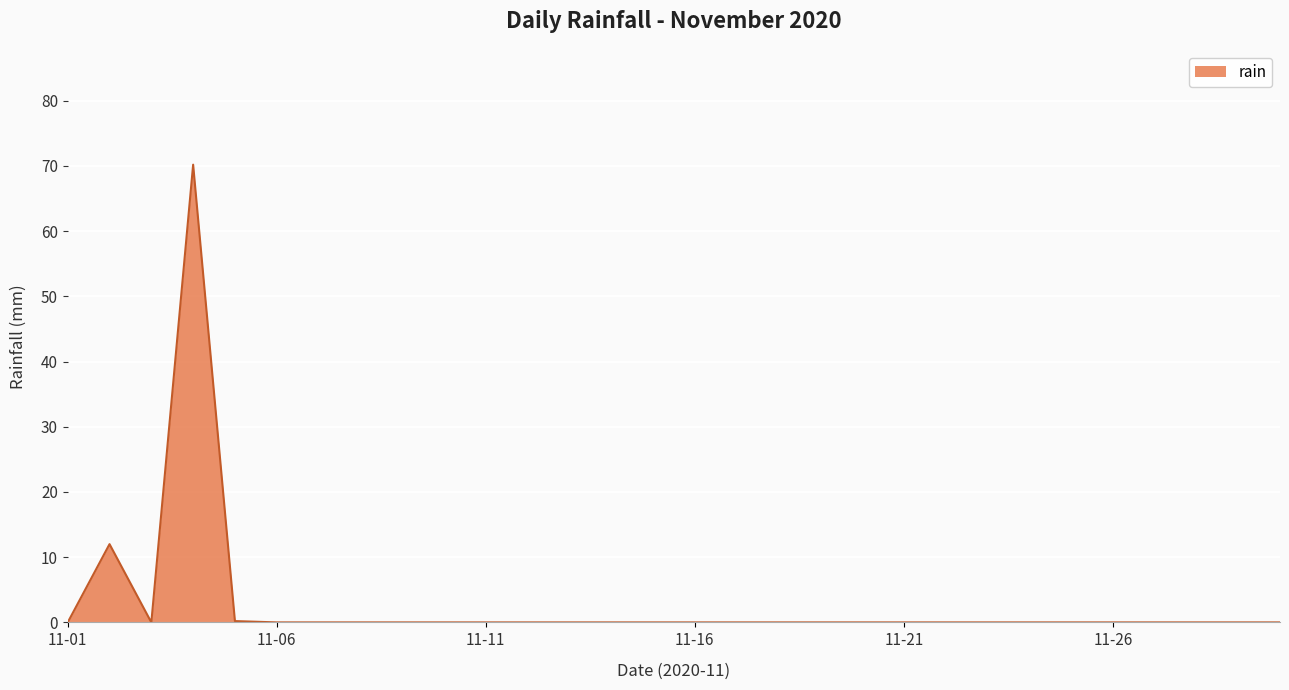

What is the sum of all values?

82.4